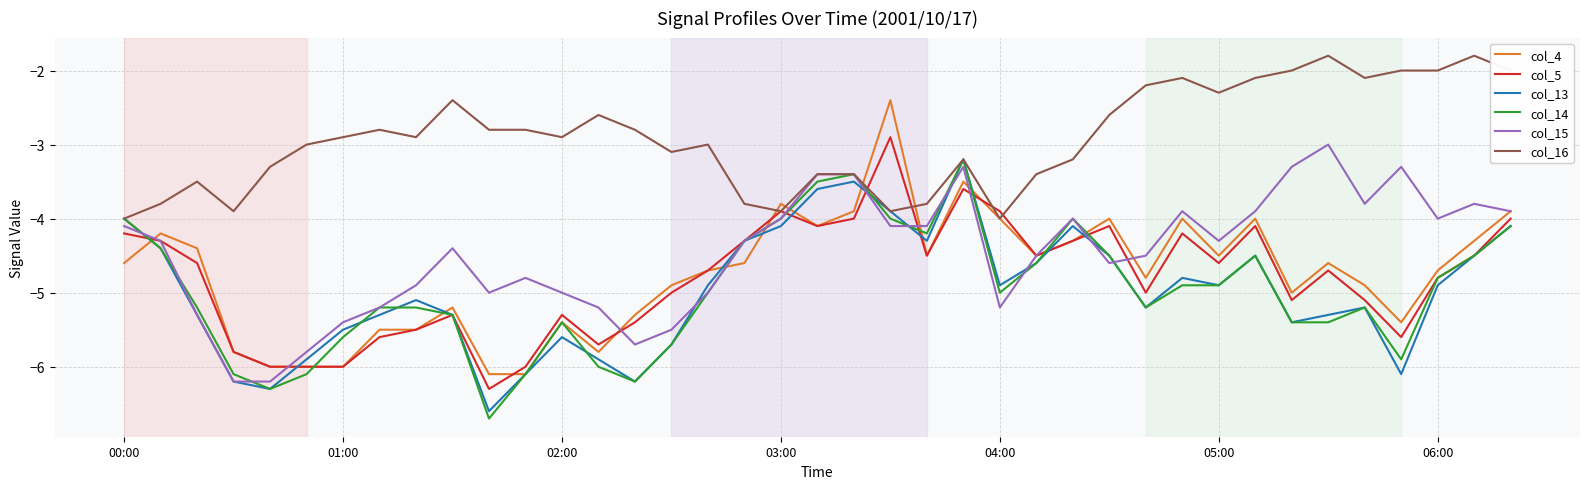

True or false: col_14 and col_5 cross at least once.

True